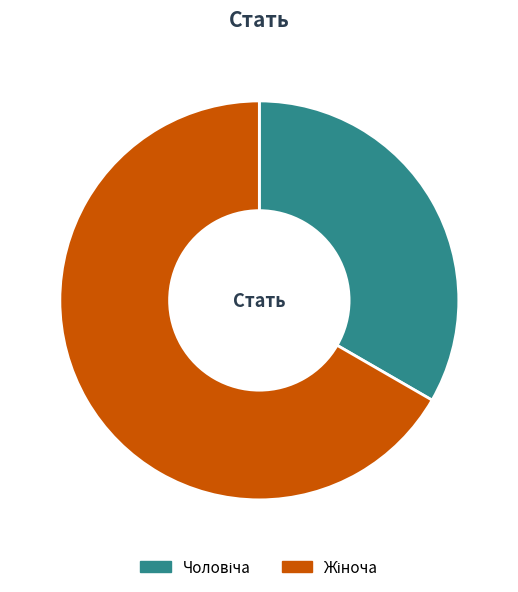

Is there any slice that represents more than half of the pie?

Yes